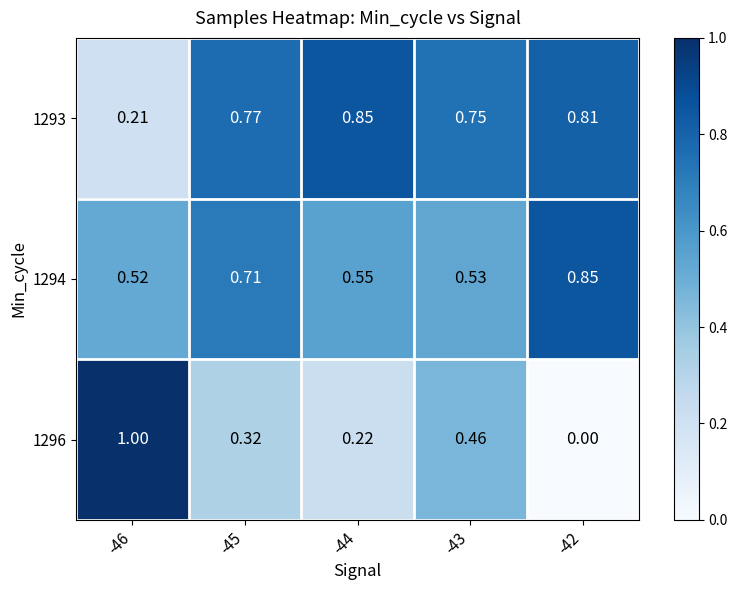

Reading left to right, what are all the values shown in this chart?

1293: -46=0.2	-45=0.8	-44=0.8	-43=0.8	-42=0.8
1294: -46=0.5	-45=0.7	-44=0.6	-43=0.5	-42=0.8
1296: -46=1.0	-45=0.3	-44=0.2	-43=0.5	-42=0.0